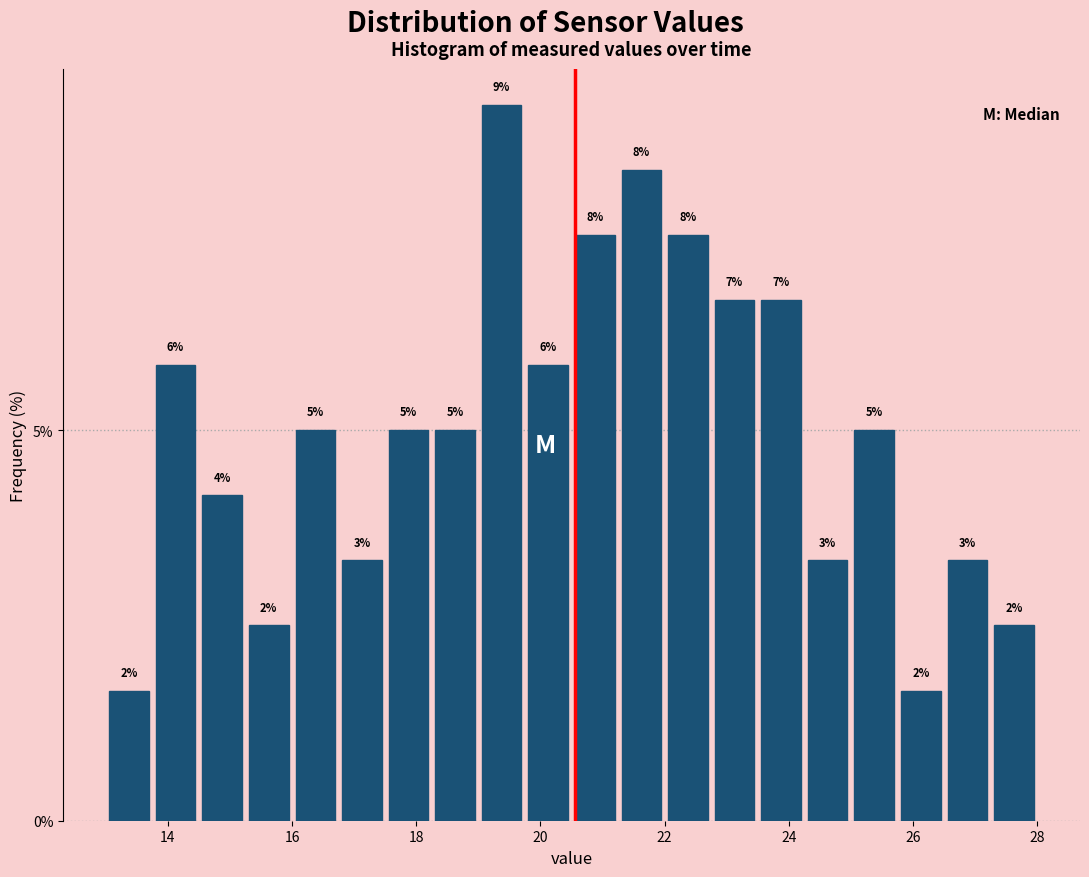

Around what value on the x-axis is the tallest bar? Give the approximate position of its centre, as read against the axis.

19.4